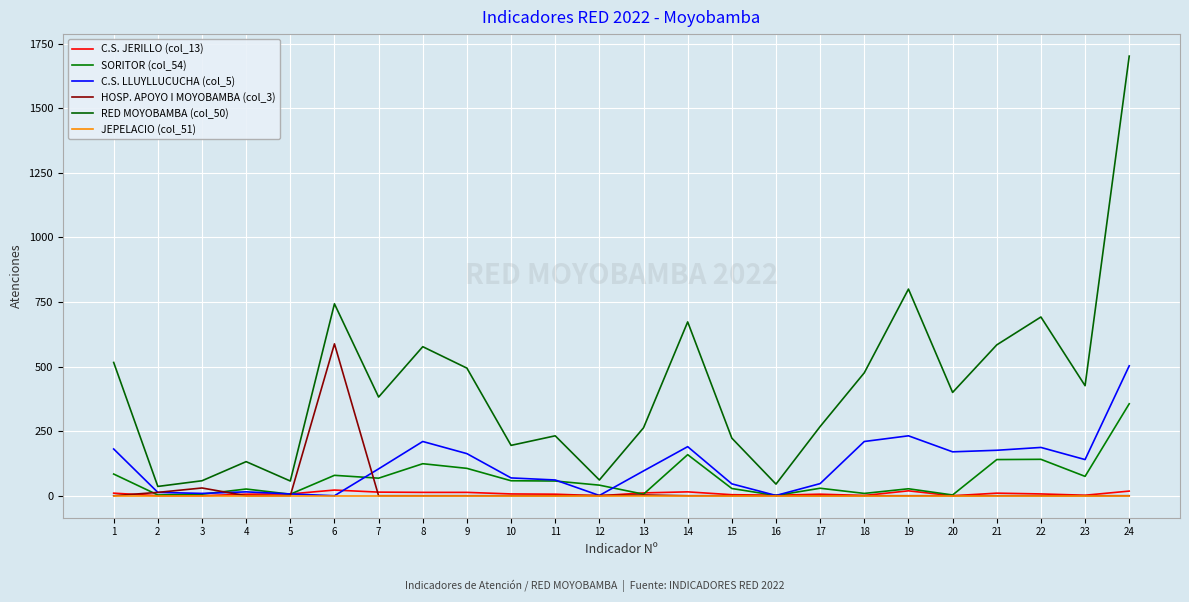

Is it true that HOSP. APOYO I MOYOBAMBA (col_3) equals 237 at 4?

False